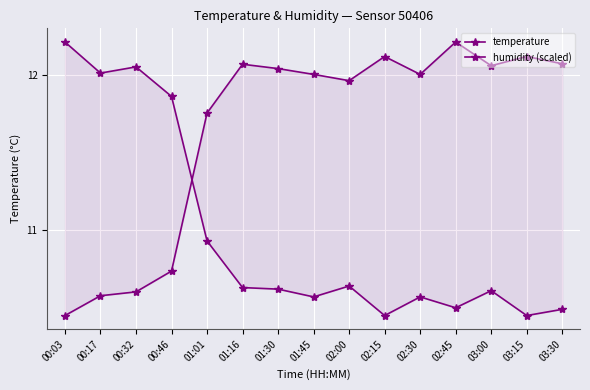

Where do humidity (scaled) and temperature first cross each other?

00:46 and 01:01